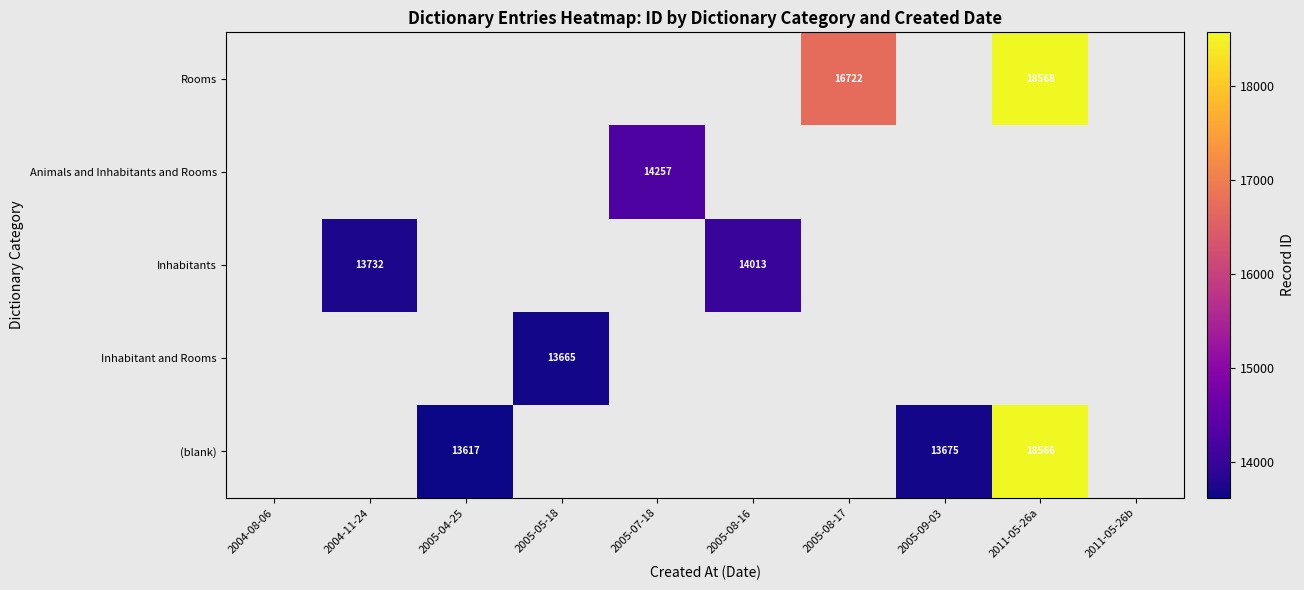

The value of Inhabitants at 2004-11-24 is 13732. True or false?

True